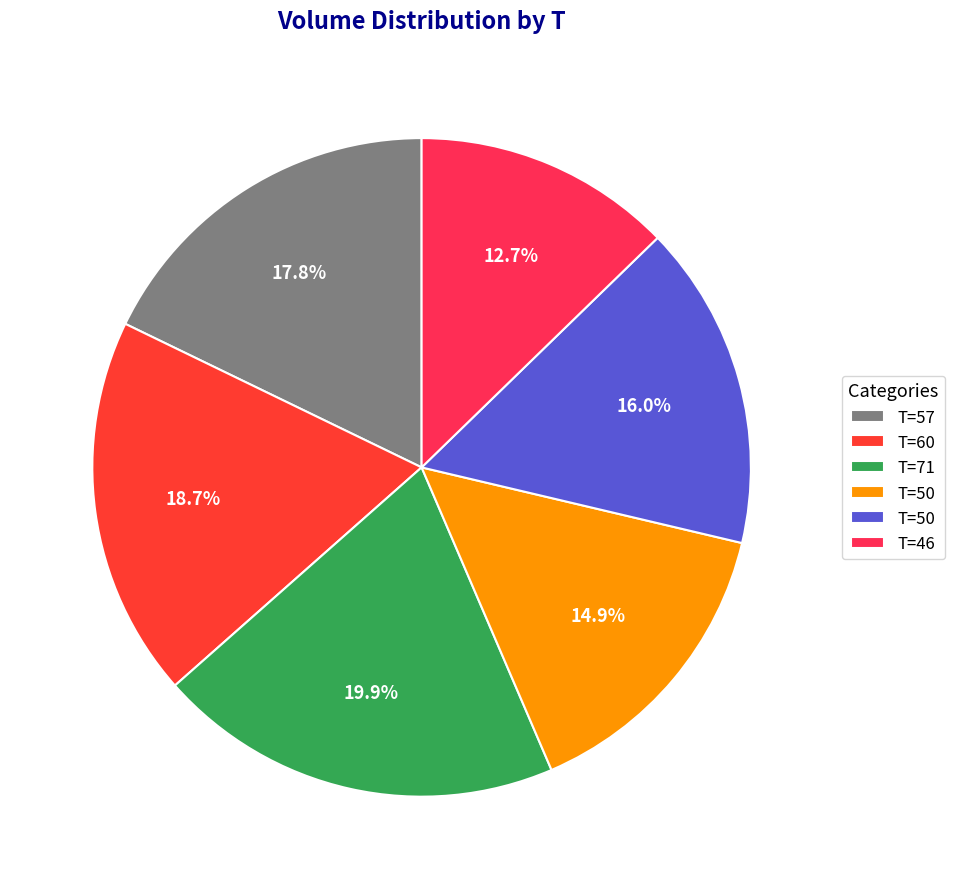

What is the largest slice in the pie chart?

71